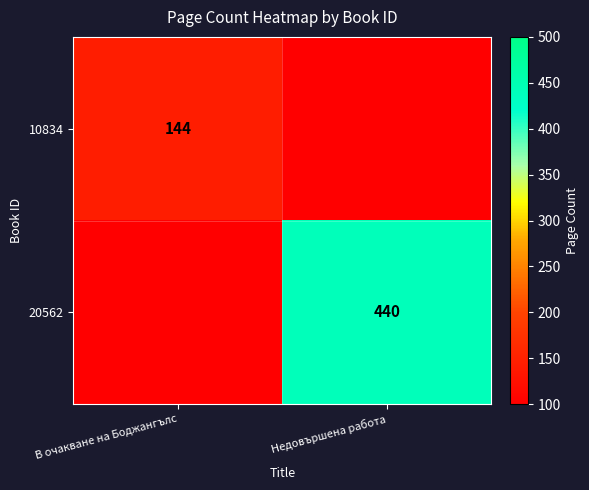

Which has a higher value, В очакване на Боджангълс or Недовършена работа?

В очакване на Боджангълс